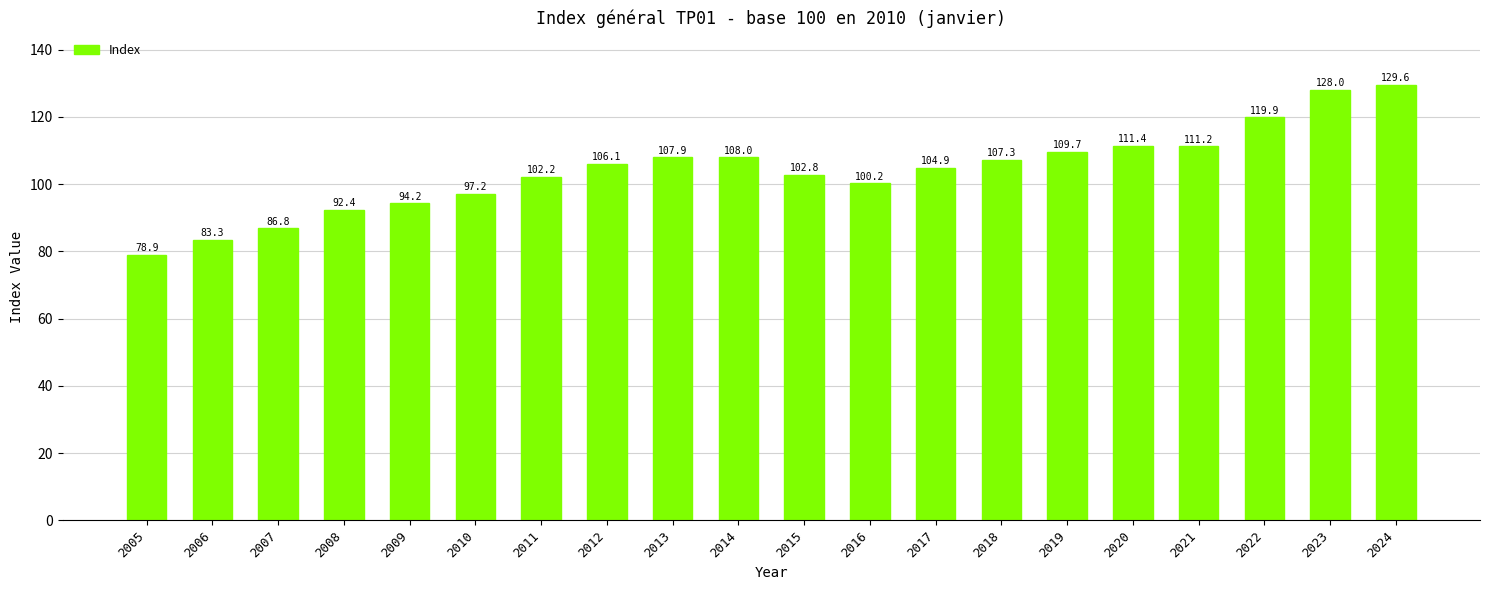

What is the smallest value displayed?

78.9